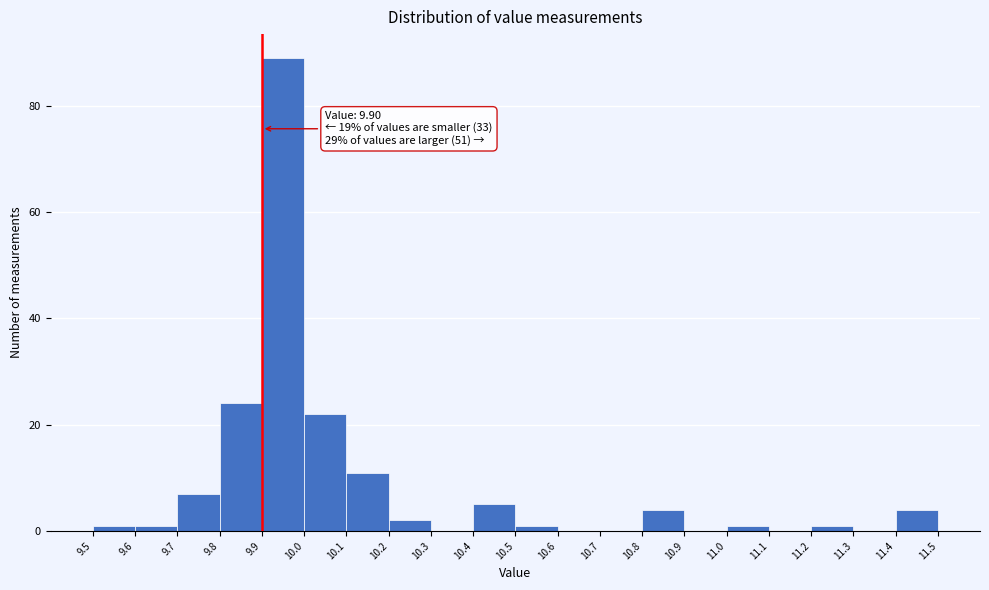

Over which range of the x-axis is the bar tallest?

9.9 to 10.0